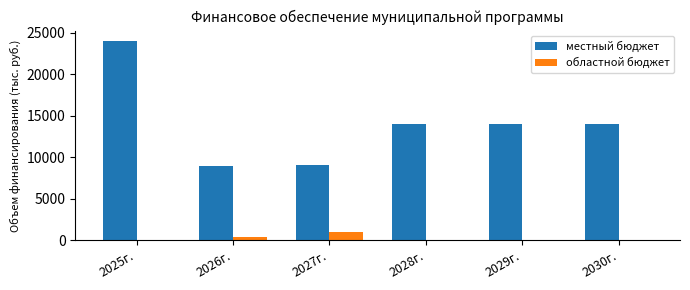

What is the approximate value of местный бюджет at 2025г.?

24073.9